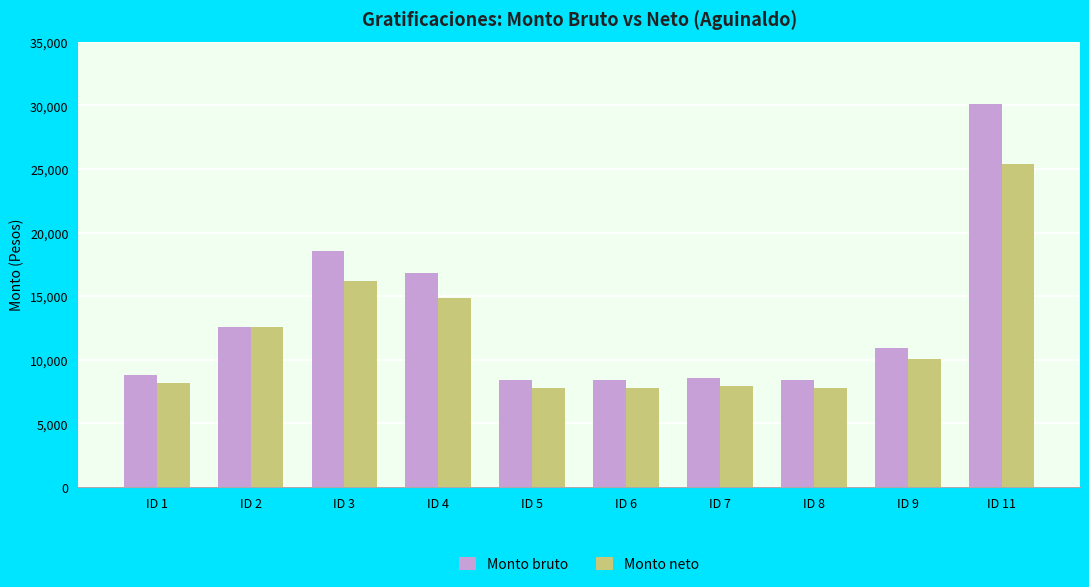

At which label is Monto bruto closest to 19277?

ID 3